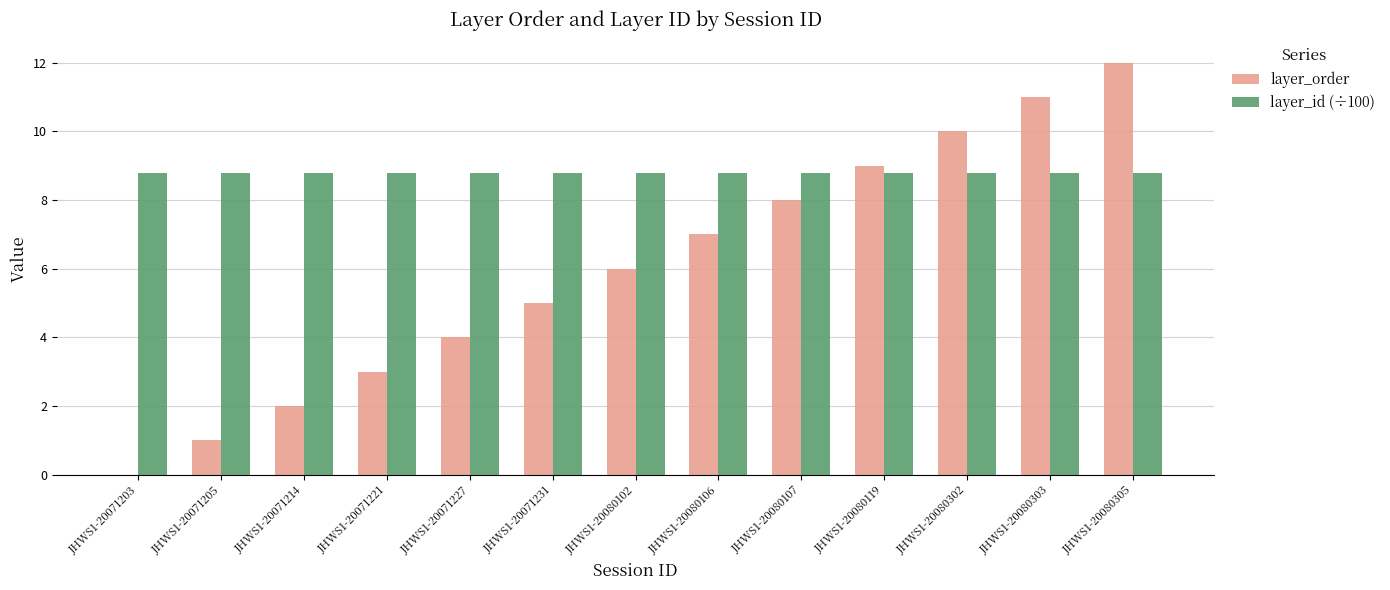

Which series has the largest total across all categories?

layer_id (÷100)